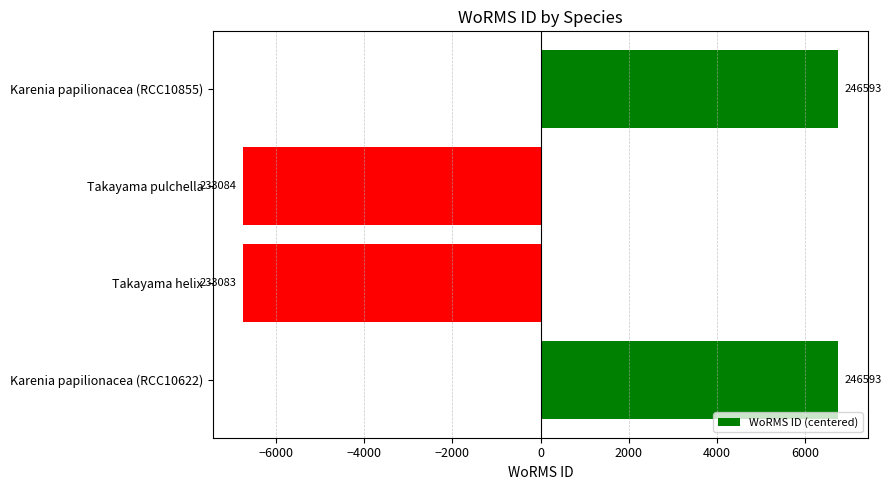

How many bars are there in total?

4